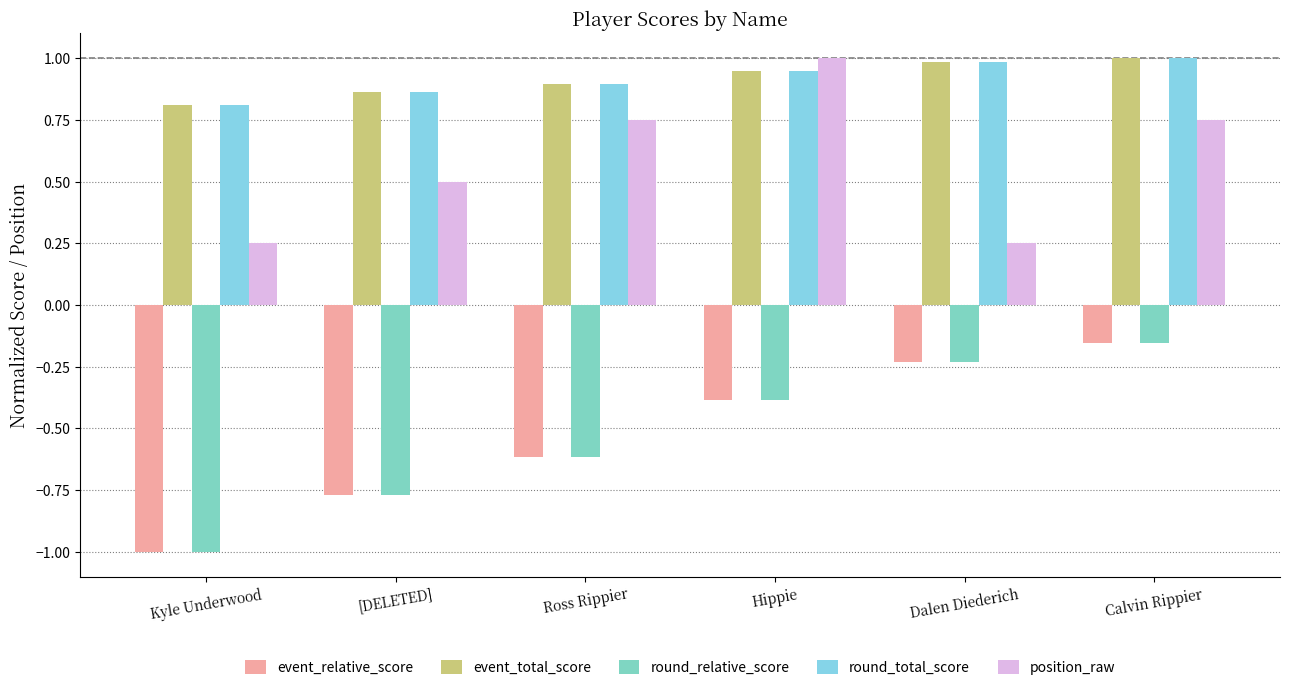

What is the label of the 5th bar from the right?

[DELETED]